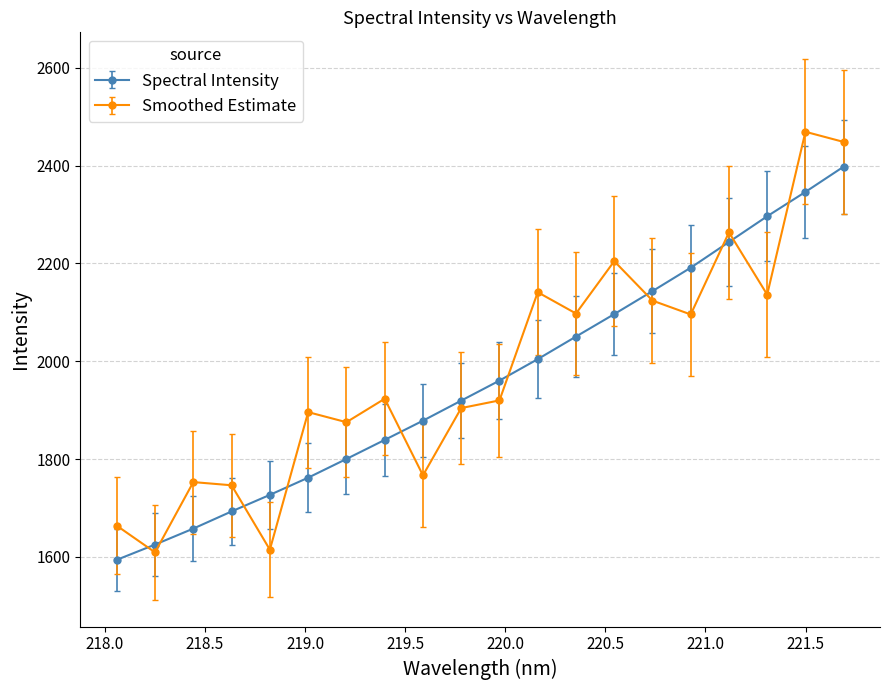

Which series has the largest range (max minus min)?

Smoothed Estimate